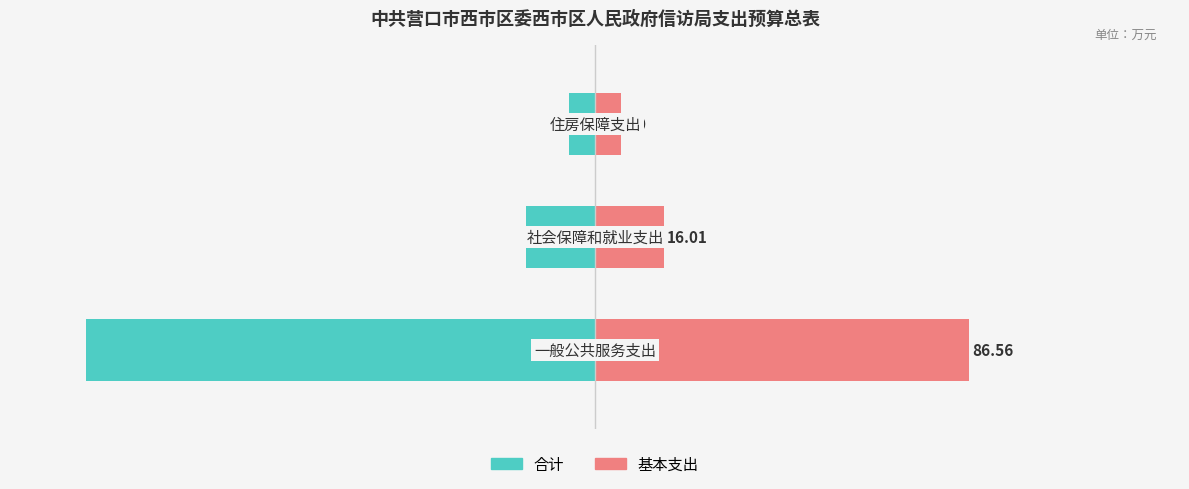

Rank the categories by 基本支出 value from highest to lowest.

0, 1, 2